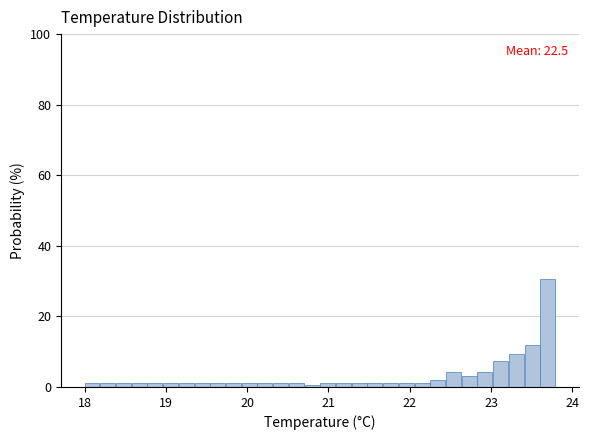

Around what value on the x-axis is the tallest bar? Give the approximate position of its centre, as read against the axis.

23.7